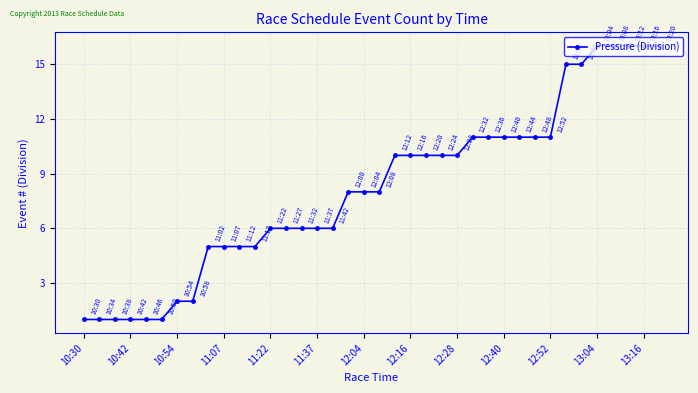

What is the difference between the maximum and minimum values?

15